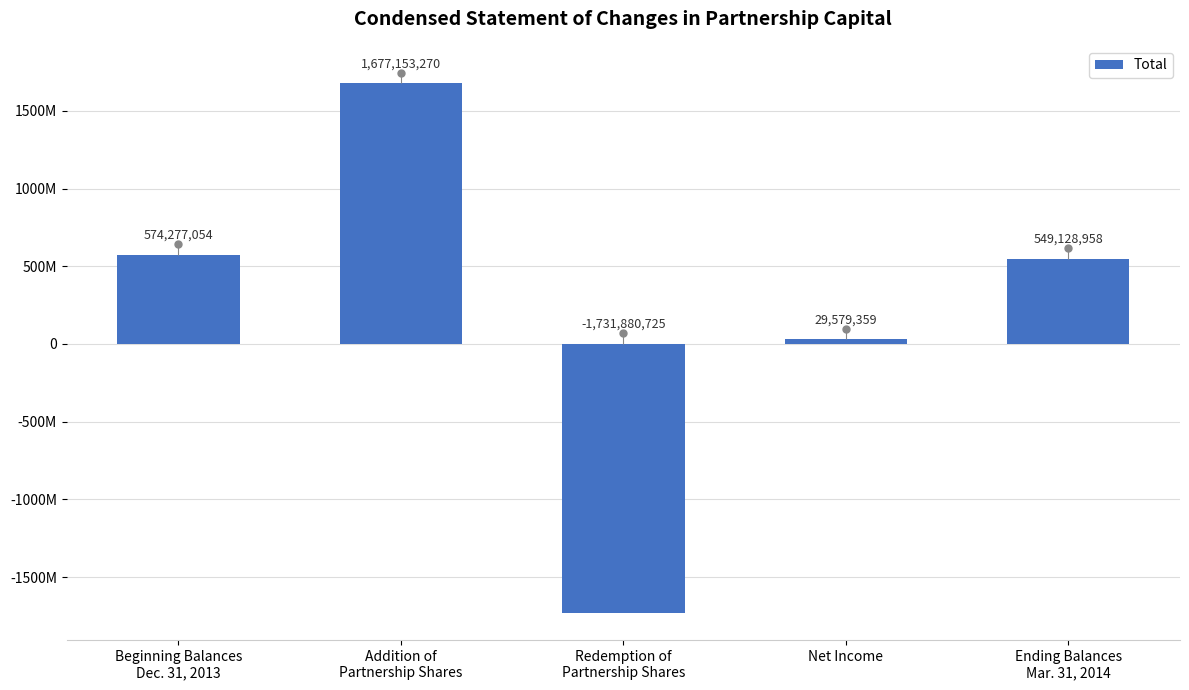

At which label is the value closest to -27363727?

Net Income